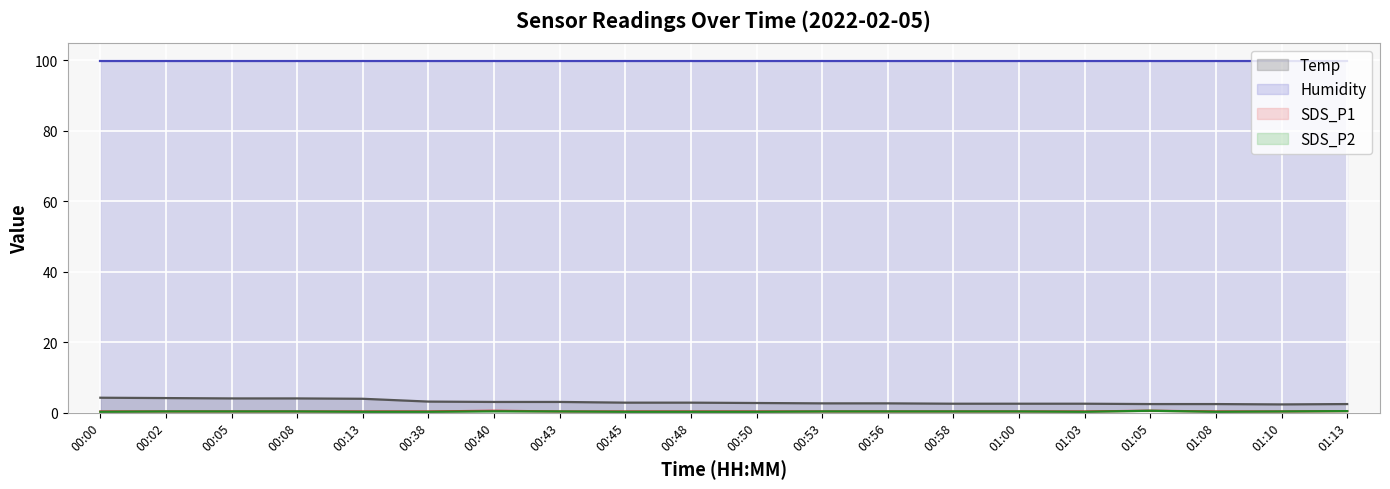

Is the value of SDS_P2 at 00:53 greater than the value of Temp at 00:13?

No